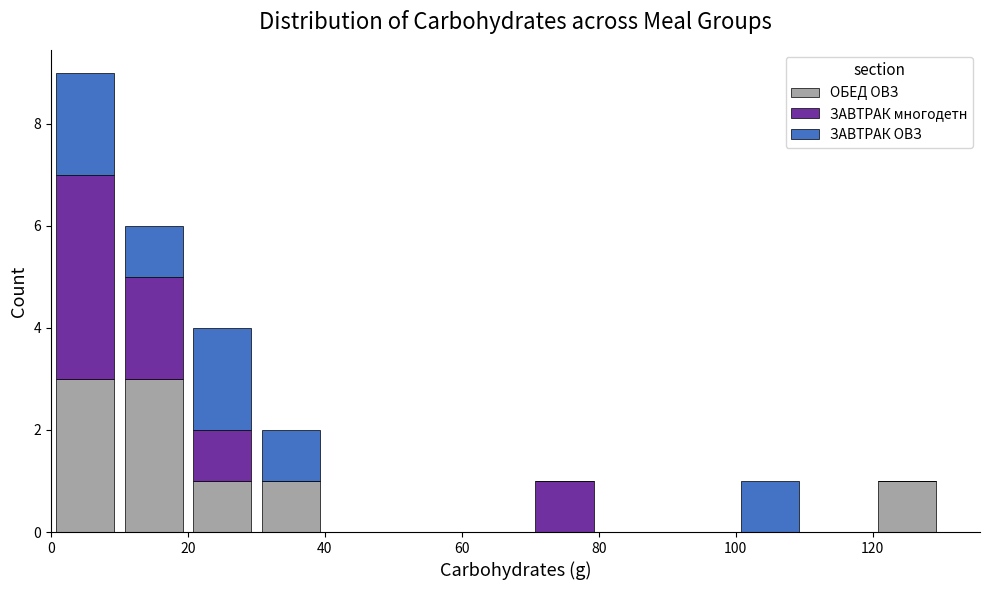

What is the total height of the stacked bar covering 120 to 130 on the x-axis? The values are not printed on the chart, so give them approximately, as read against the axis.

1